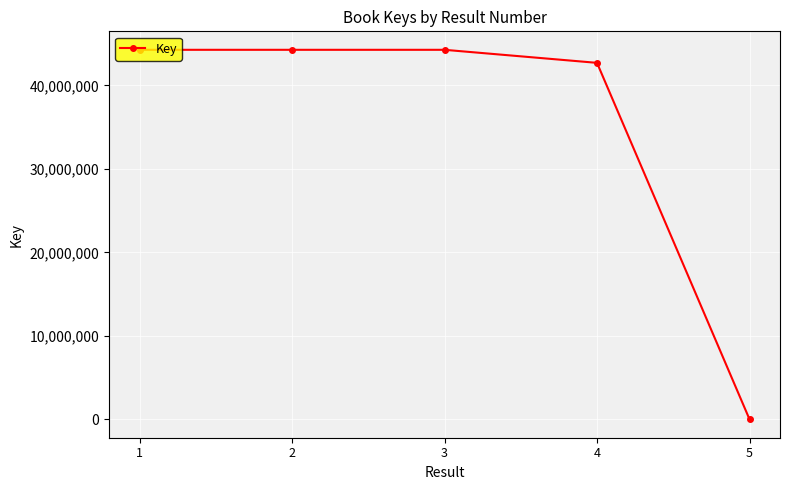

Approximately how many times larger is the value at 2 compared to 1?

1.0